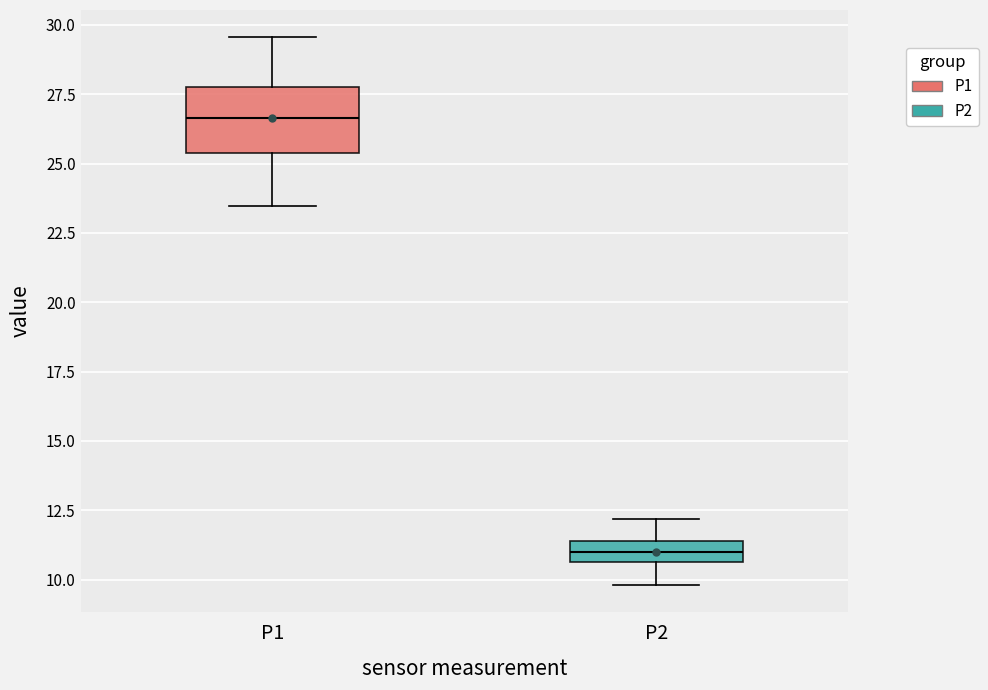

Where is the upper edge of the box for P2 on the y-axis? The values are not printed on the chart, so give them approximately, as read against the axis.

11.5